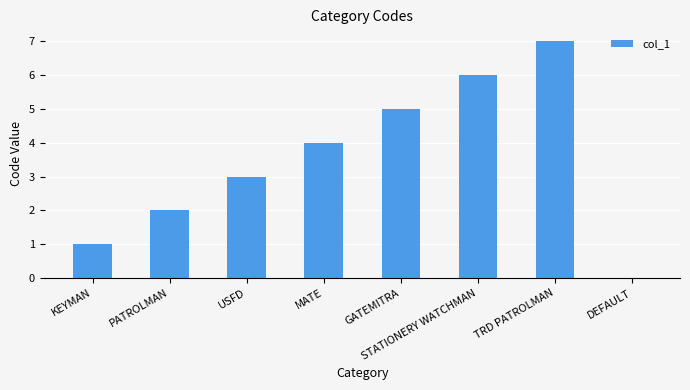

Which has a higher value, GATEMITRA or TRD PATROLMAN?

TRD PATROLMAN